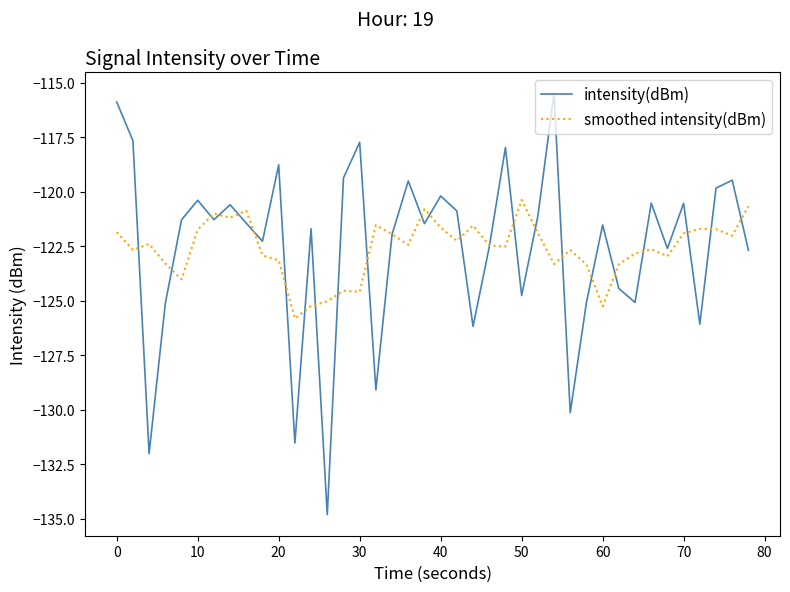

Which series has the largest range (max minus min)?

intensity(dBm)